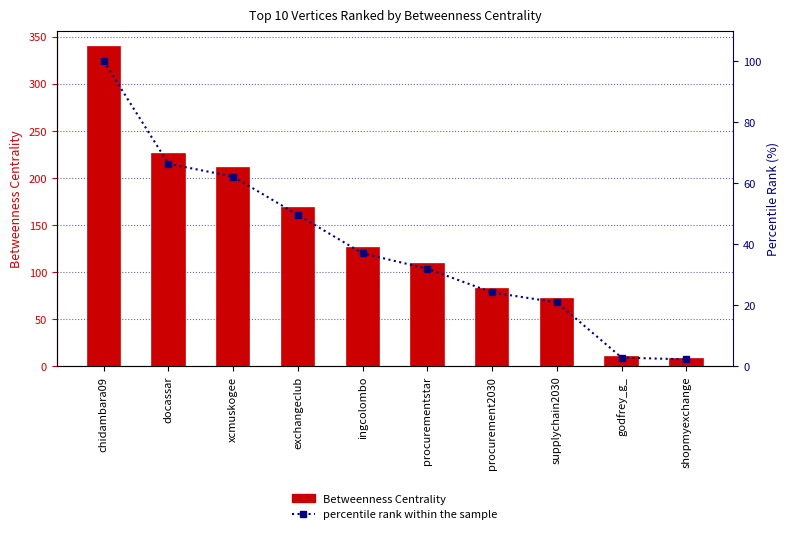

List the series in order of their peak value, lowest first.

percentile rank within the sample, Betweenness Centrality